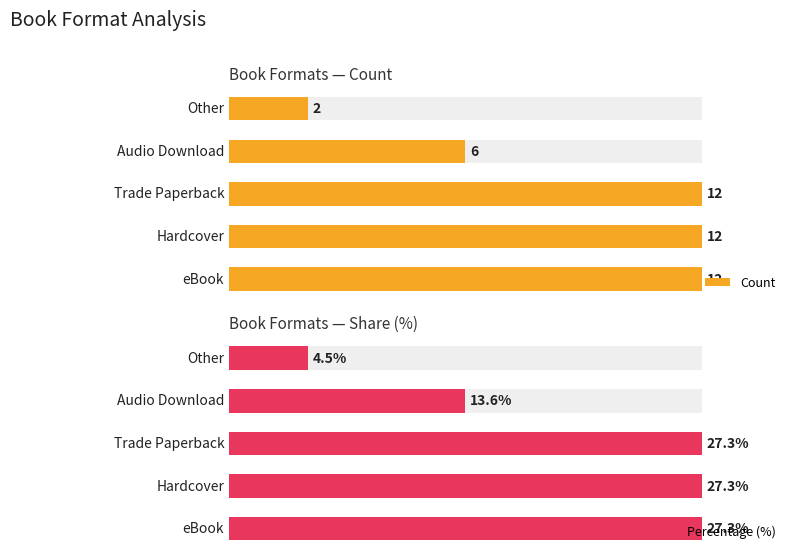

Is it true that Percentage (%) equals 27.3 at 1?

True